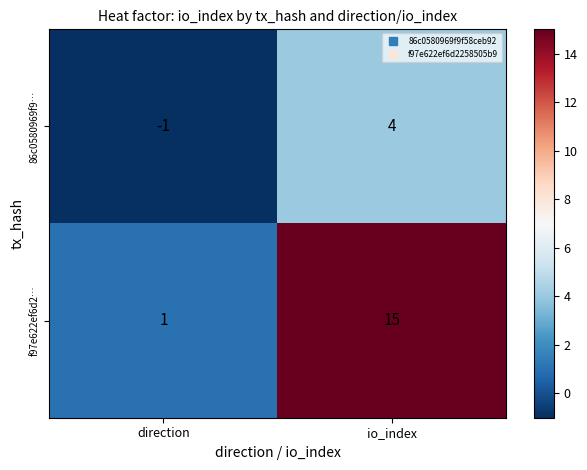

Reading left to right, list all the values displayed in this chart.

86c0580969f9…: -1	4
f97e622ef6d2…: 1	15